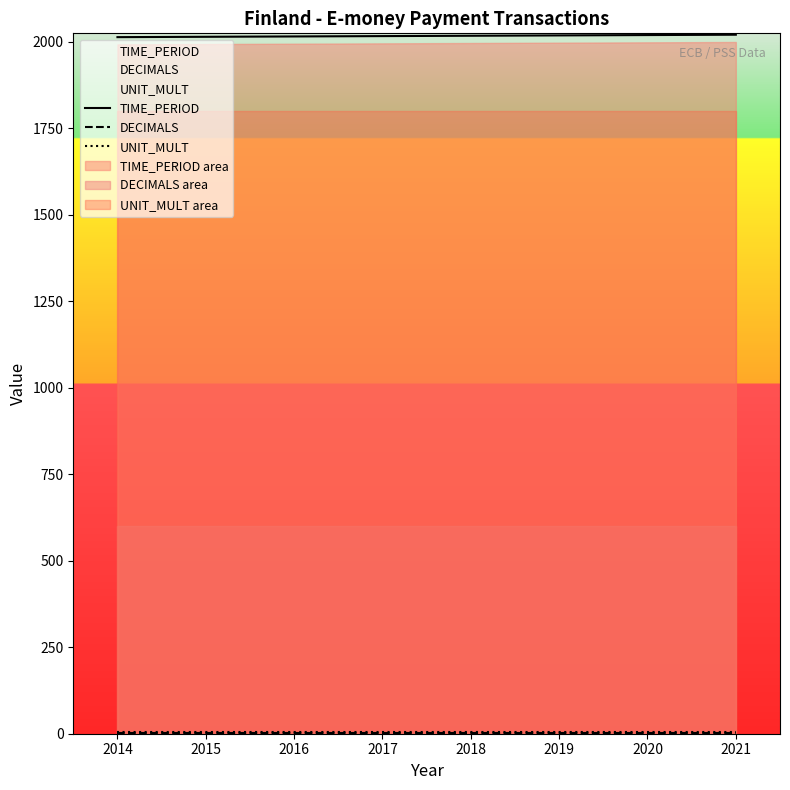

Does the chart have visible grid lines?

No